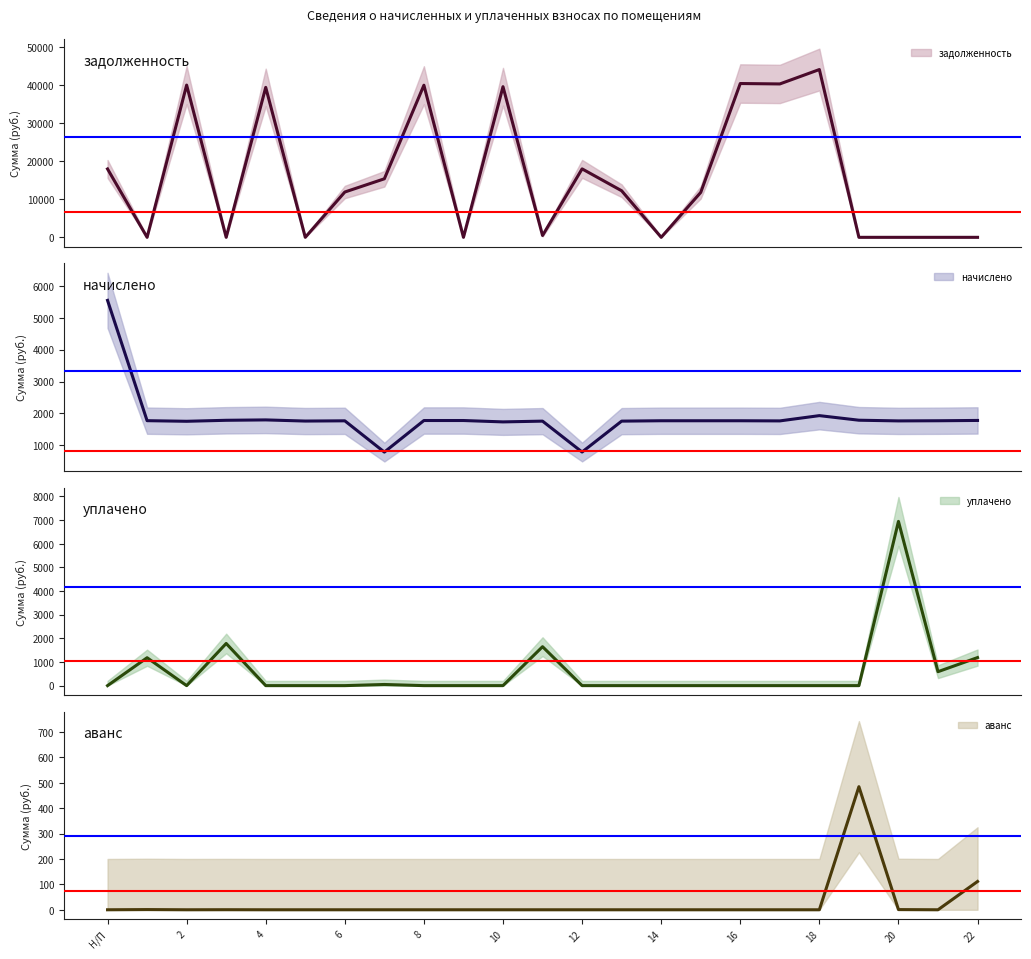

What is the sum of all начислено values?

42640.8